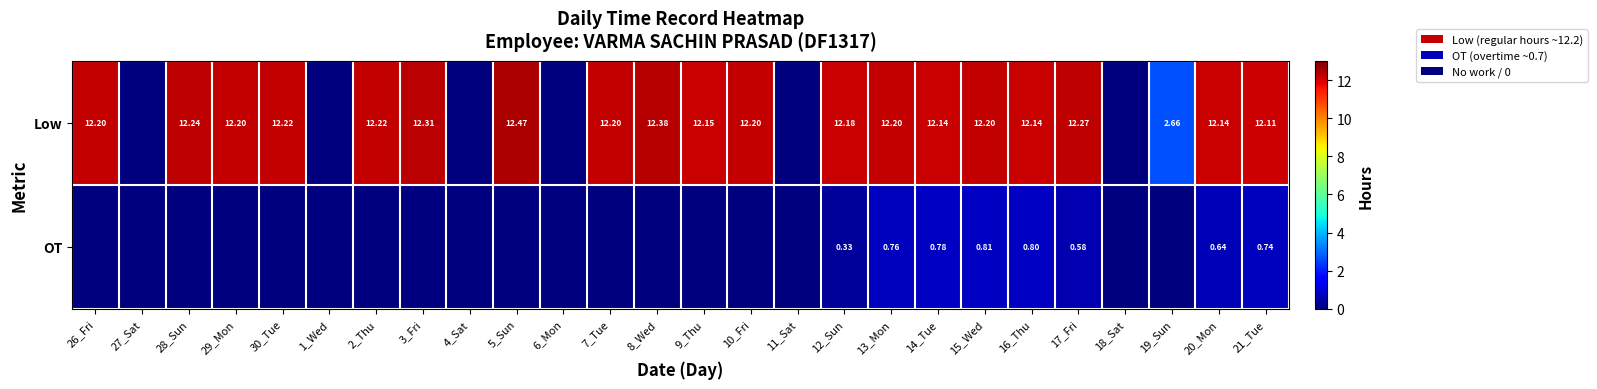

Is the value of Low at 10_Fri greater than the value of OT at 12_Sun?

Yes